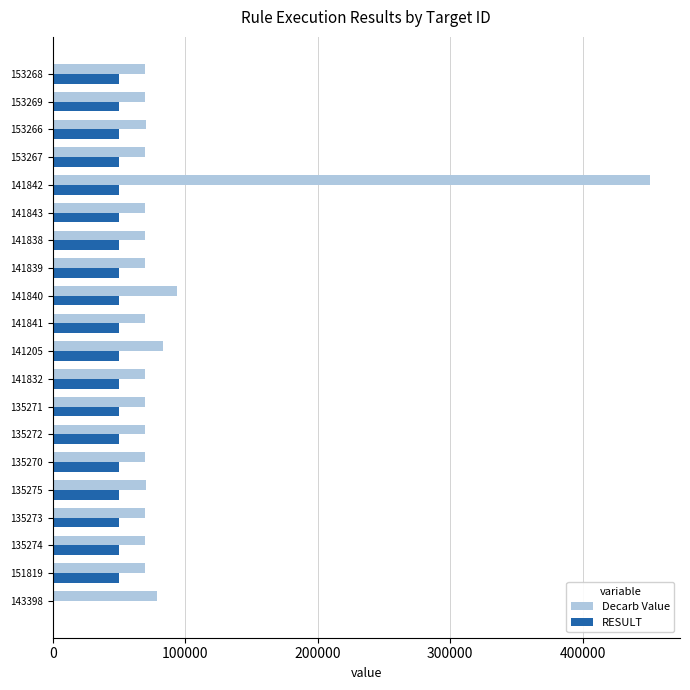

Read the RESULT value at 135274.

50000.0